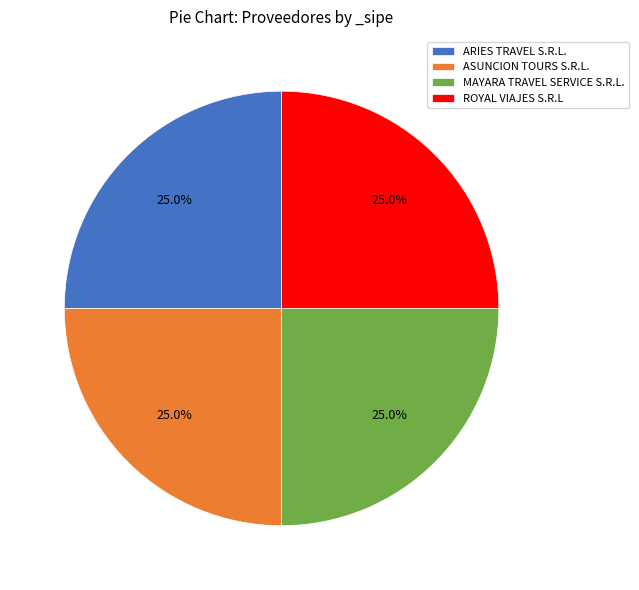

To the nearest percent, what percentage of the pie is ARIES TRAVEL S.R.L.?

25%